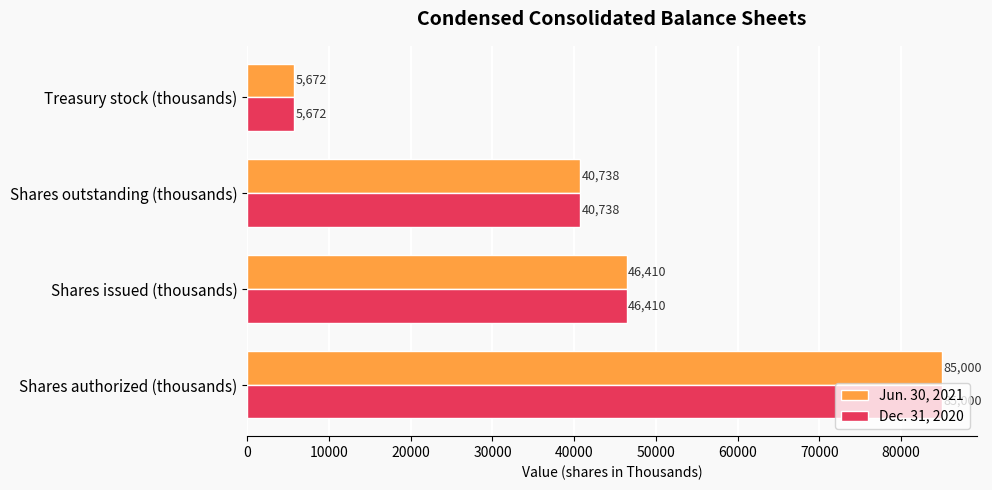

What is the approximate value of Jun. 30, 2021 at Treasury stock (thousands), to the nearest 10?

5670